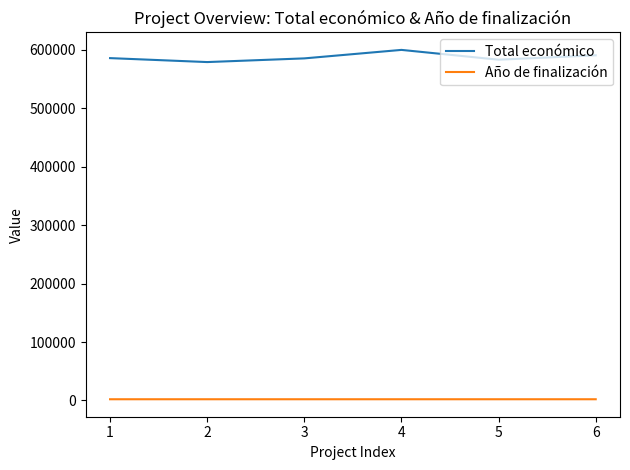

True or false: Año de finalización and Total económico intersect in this chart.

False